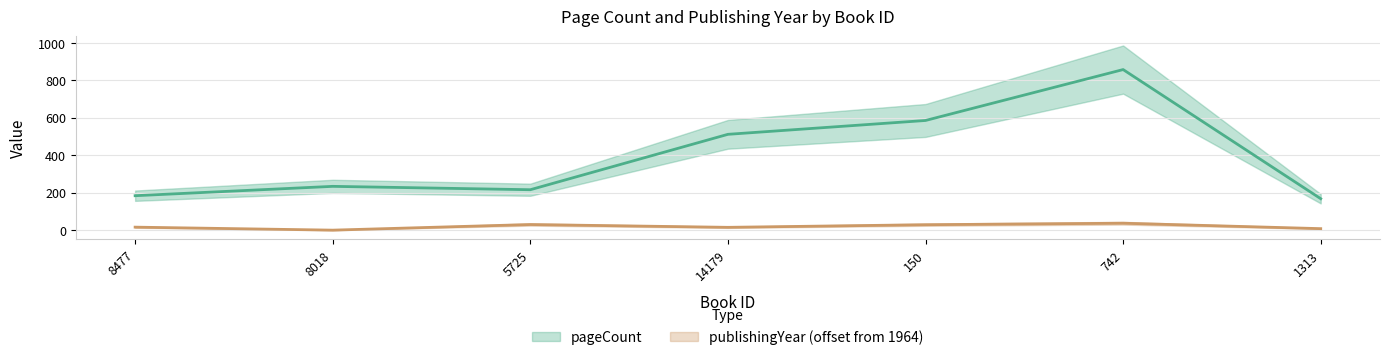

How many interior local peaks does the publishingYear series have?

2